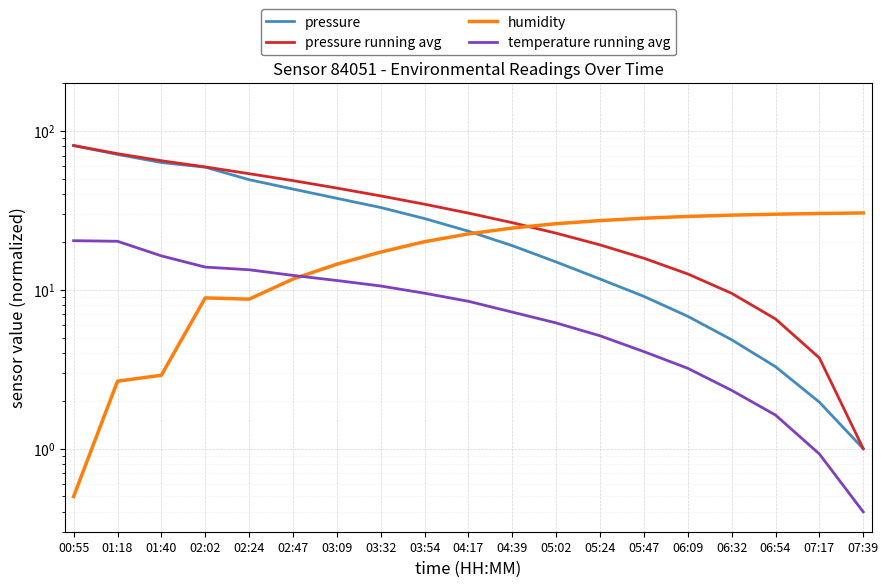

Which series has the widest spread of values?

pressure